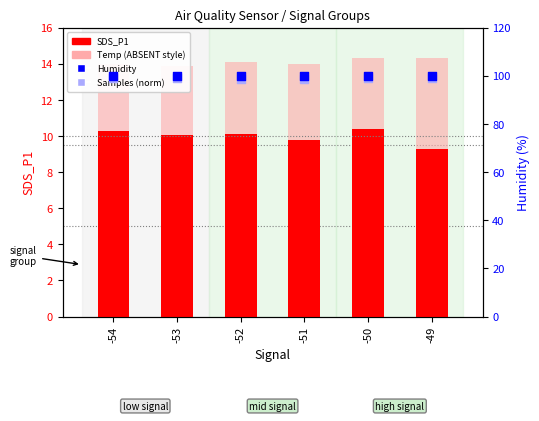

Which series contains the lowest Y value?

SDS_P1